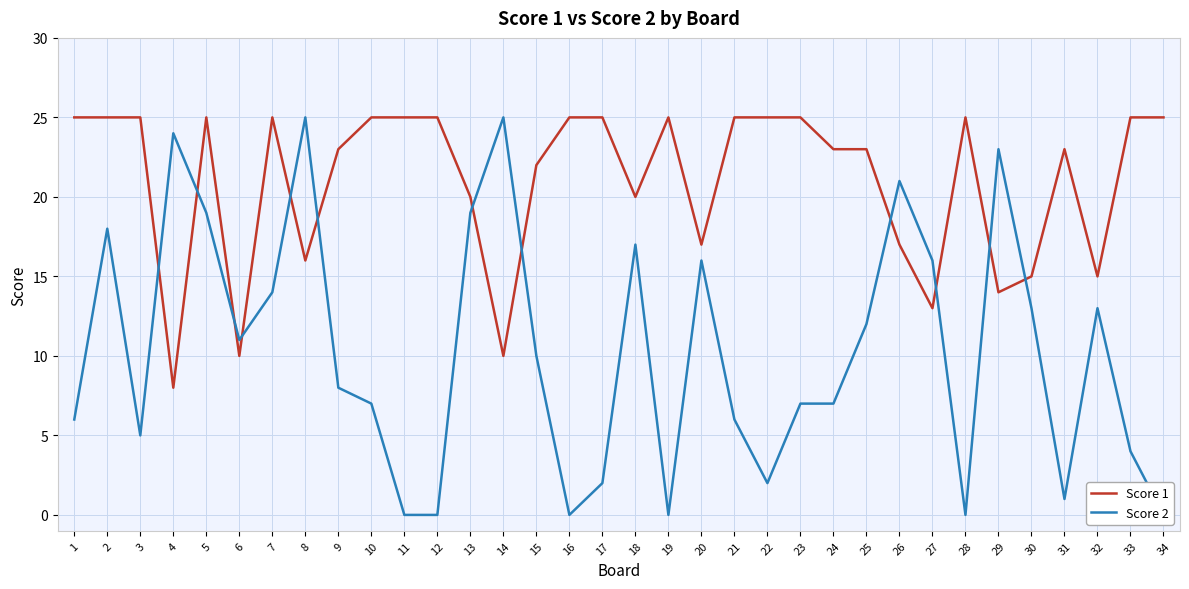

How many series are shown in this chart?

2